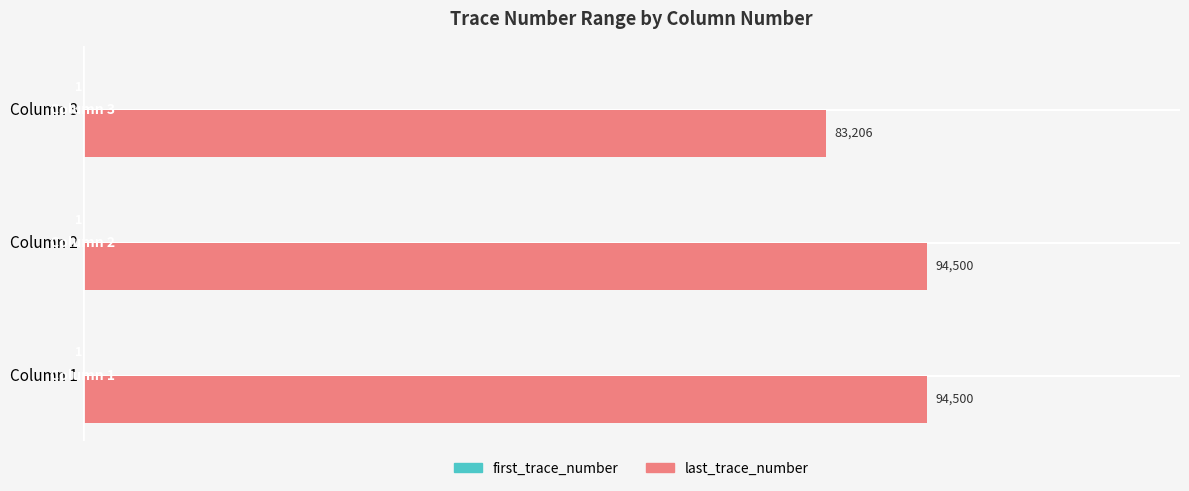

Is it true that last_trace_number equals 24577 at Column 3?

False